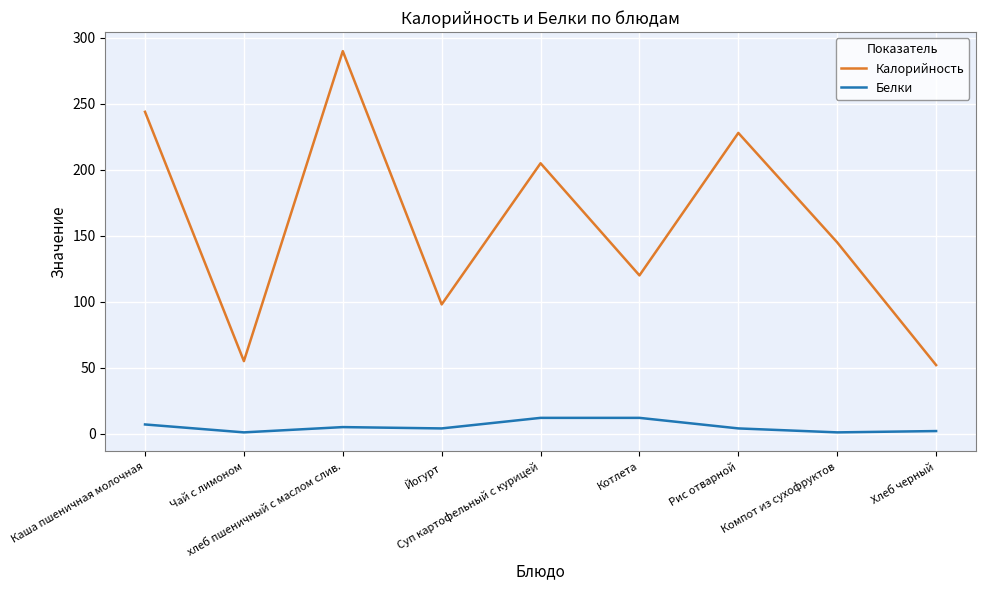

True or false: Белки and Калорийность intersect in this chart.

False